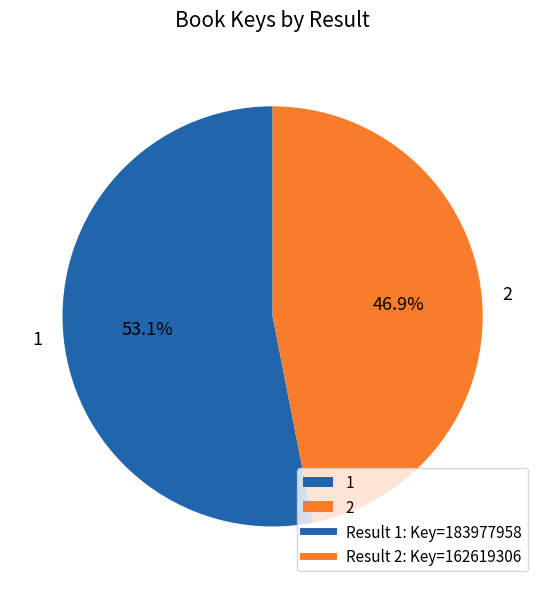

Approximately how many times larger is the value at 2 compared to 1?

0.9